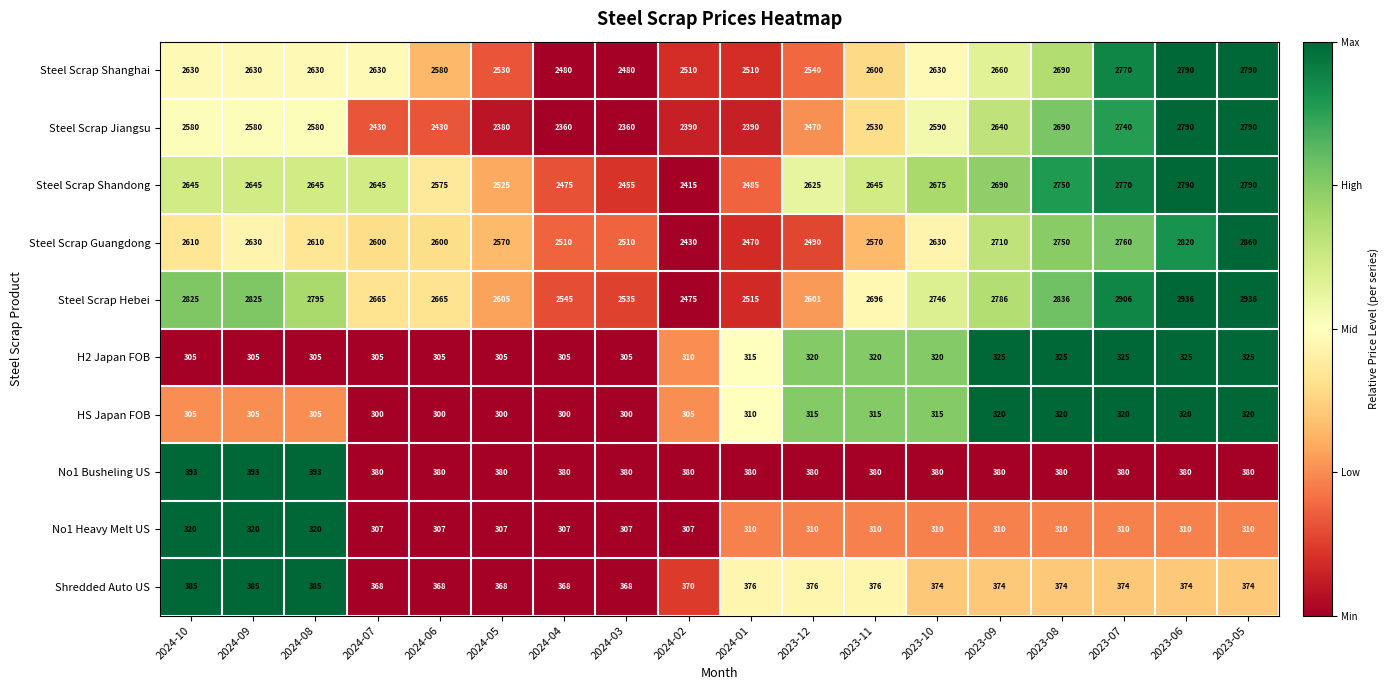

What is the difference between the maximum and minimum values in the No1 Busheling US series?

13